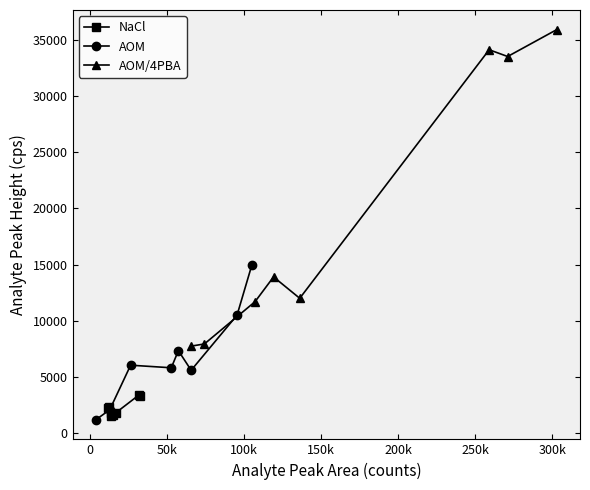

What is the value of the AOM point at the 4th from the left?

5820